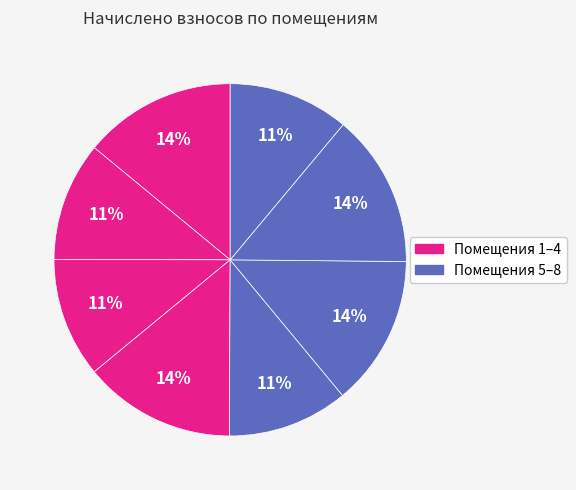

How many segments does this pie chart have?

8